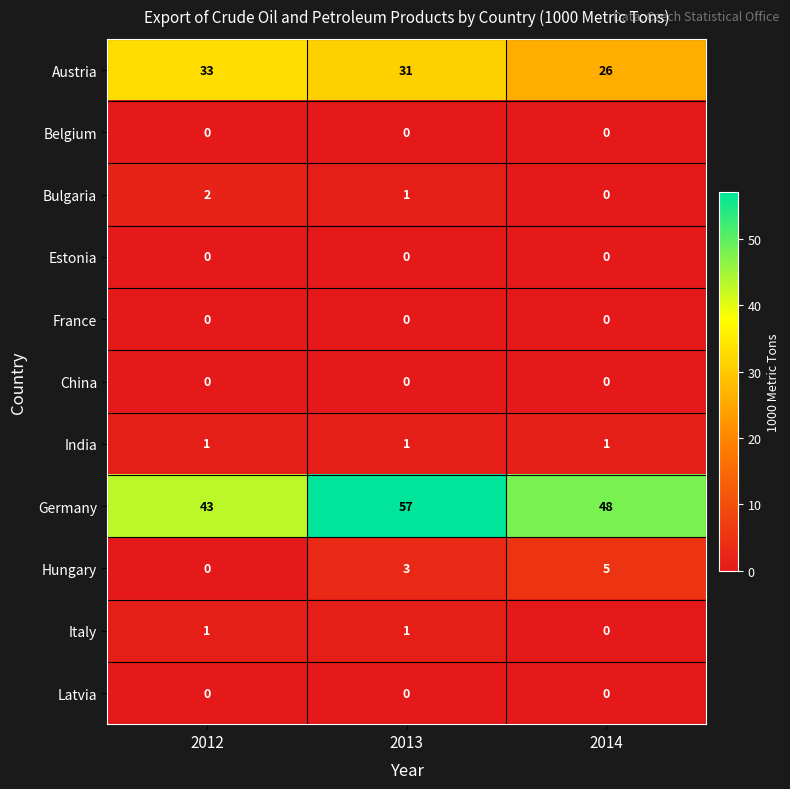

Which series has the widest spread of values?

Germany